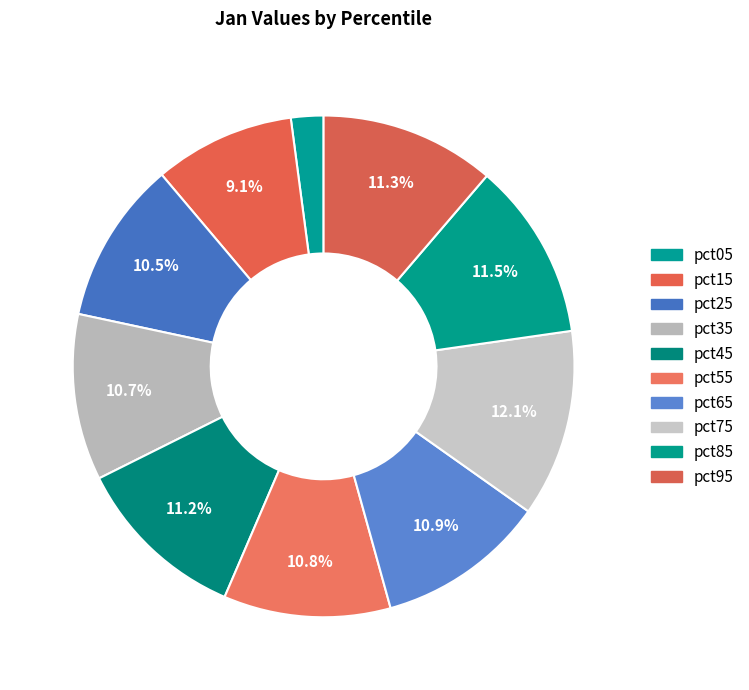

Does pct45 represent more than half of the total?

No